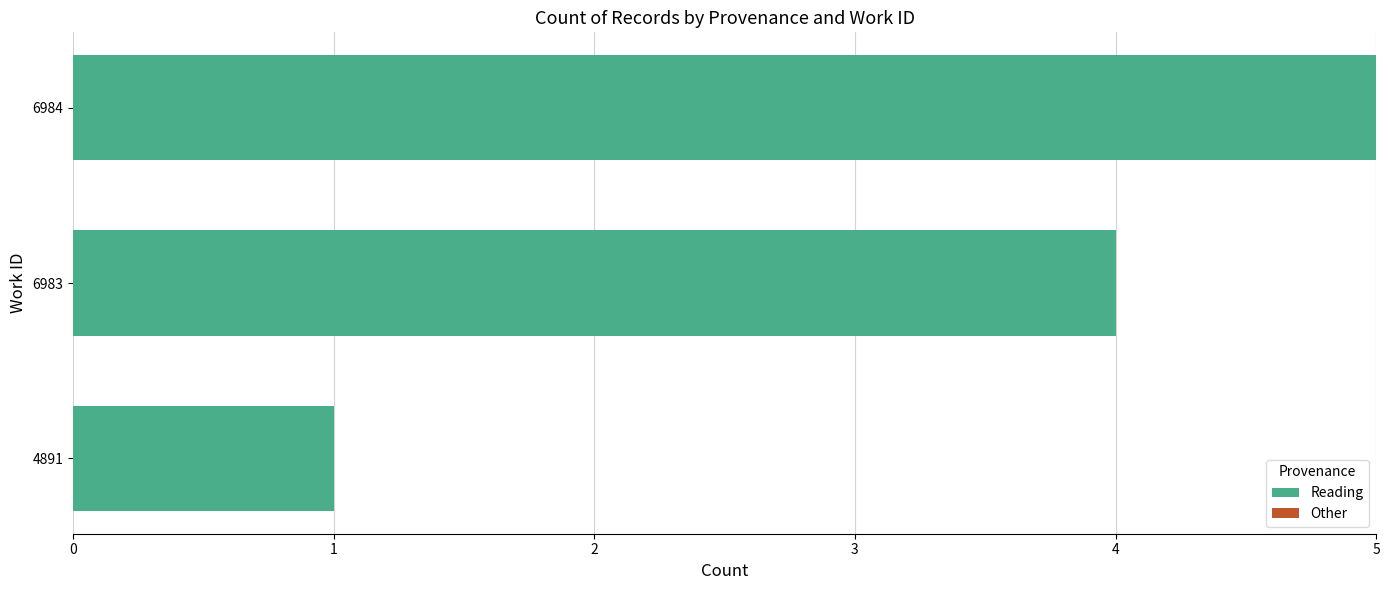

What is the sum of all values?

10